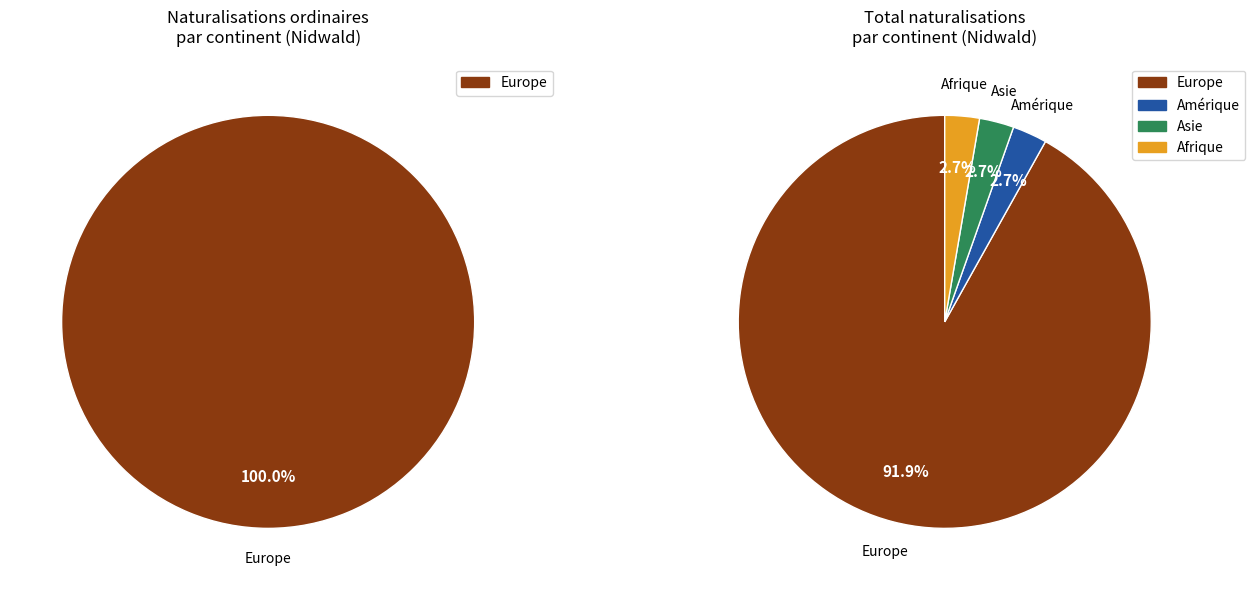

Is the sum of Europe and Amérique greater than half?

Yes